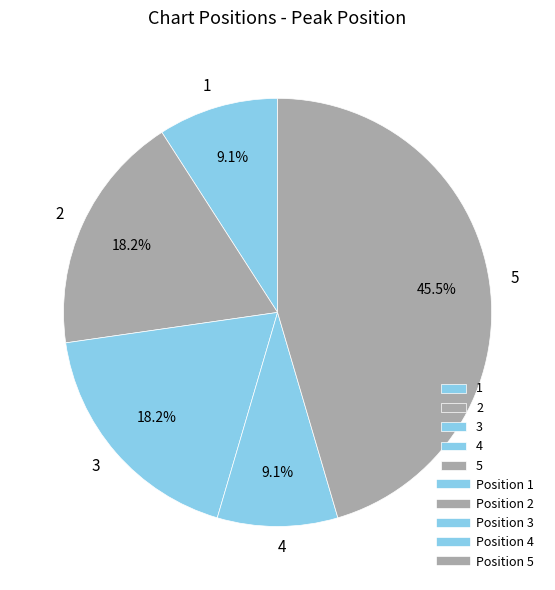

How many slices are in this pie chart?

5